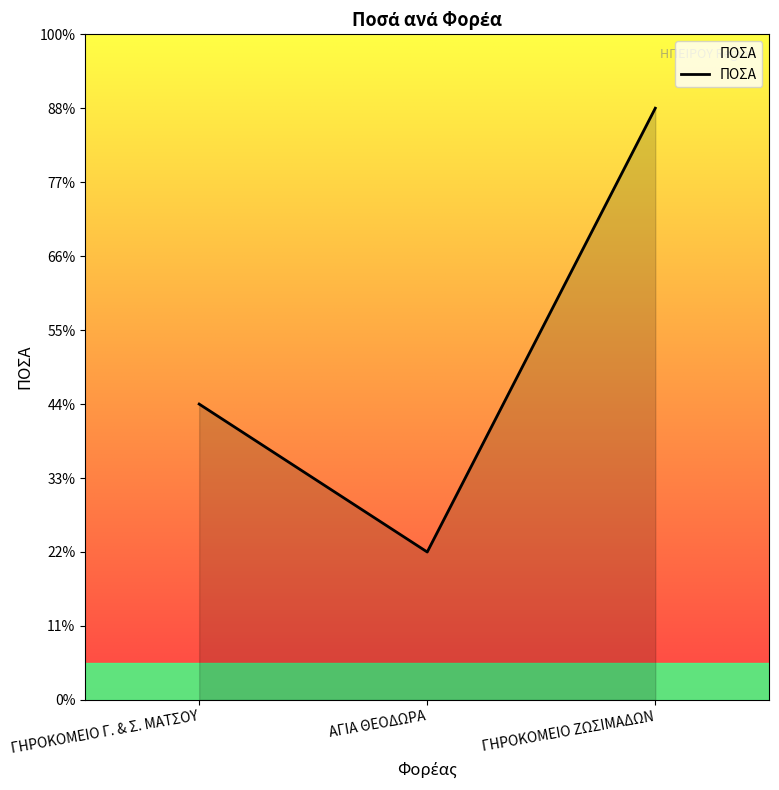

At which category does the chart reach its peak across all series?

ΓΗΡΟΚΟΜΕΙΟ ΖΩΣΙΜΑΔΩΝ